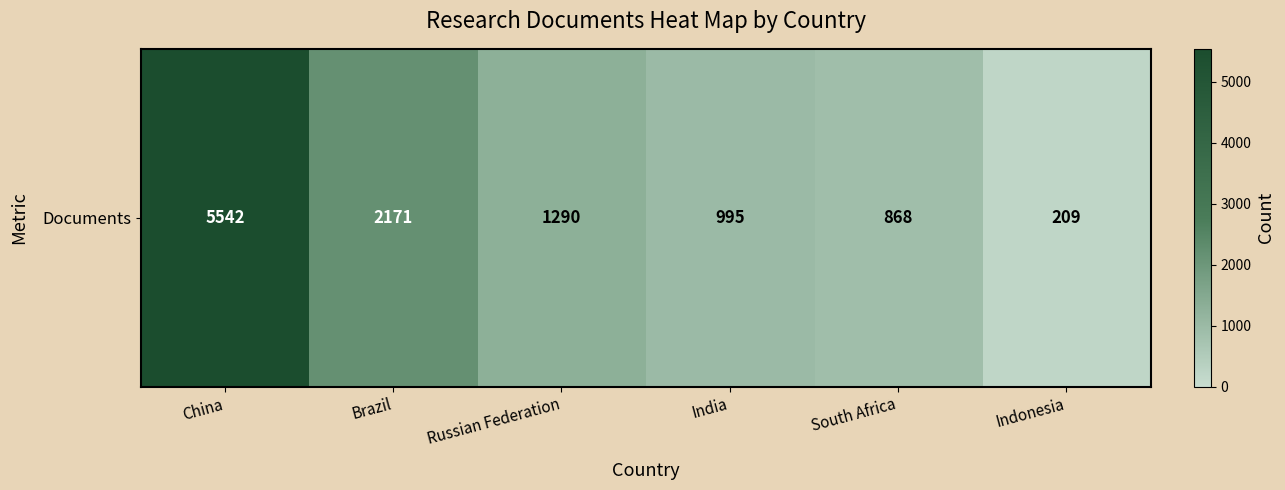

Reading right to left, what are all the values shown in this chart?

Indonesia=209	South Africa=868	India=995	Russian Federation=1290	Brazil=2171	China=5542